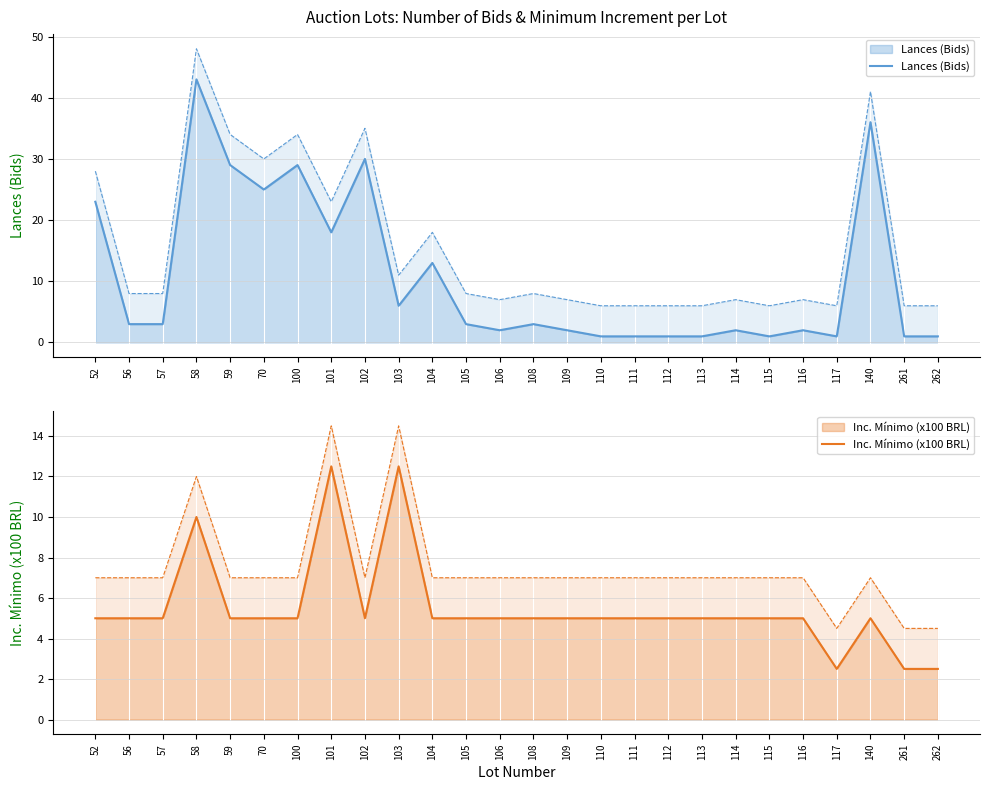

What is the value of the Lances (Bids) point at the 21st from the left?

1.0